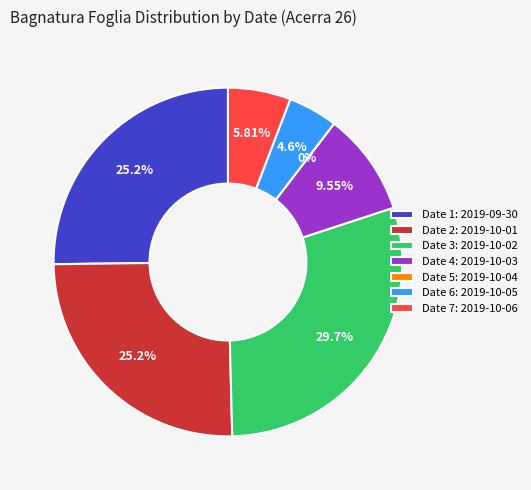

Which category has the biggest portion of the pie?

2019-10-02